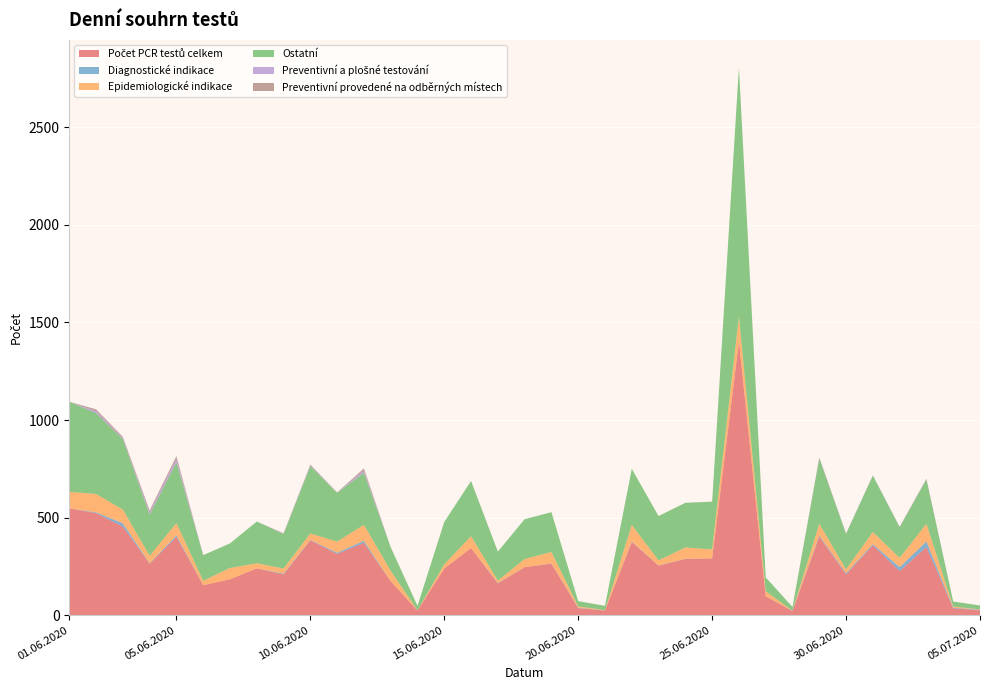

Reading right to left, list all the values displayed in this chart.

Počet PCR testů celkem: 25	35	349	226	358	209	403	21	97	1404	291	288	254	375	24	36	264	246	163	344	239	24	174	371	314	384	209	240	184	154	401	264	454	523	547
Diagnostické indikace: 3	3	29	20	6	6	5	1	0	0	0	1	1	2	0	2	1	0	2	0	0	0	0	10	6	2	4	0	0	0	8	2	17	4	0
Epidemiologické indikace: 2	6	90	48	62	20	60	1	26	126	46	58	26	85	2	7	59	42	12	61	22	1	53	82	57	33	26	26	58	22	63	38	70	94	85
Ostatní: 20	26	227	157	289	182	335	19	71	1278	245	229	227	288	22	27	204	204	149	283	217	23	121	267	250	345	177	214	126	132	312	212	361	415	462
Preventivní a plošné testování: 0	0	3	1	1	1	3	0	0	0	0	0	0	0	0	0	0	0	0	0	0	0	0	12	1	4	2	0	0	0	18	12	6	10	0
Preventivní provedené na odběrných místech: 0	0	2	1	1	1	3	0	0	0	0	0	0	0	0	0	0	0	0	0	0	0	0	10	1	4	2	0	0	0	13	9	6	9	0